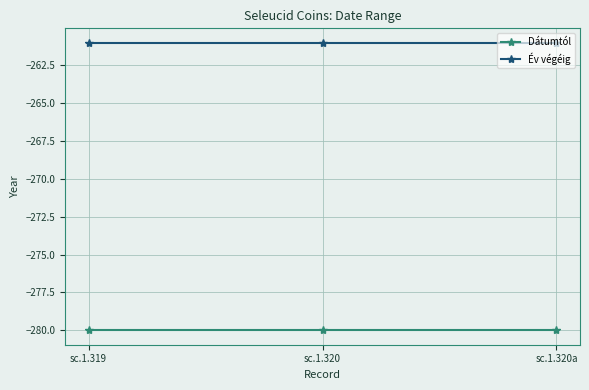

What is the sum of the Dátumtól values at sc.1.320 and sc.1.320a?

-560